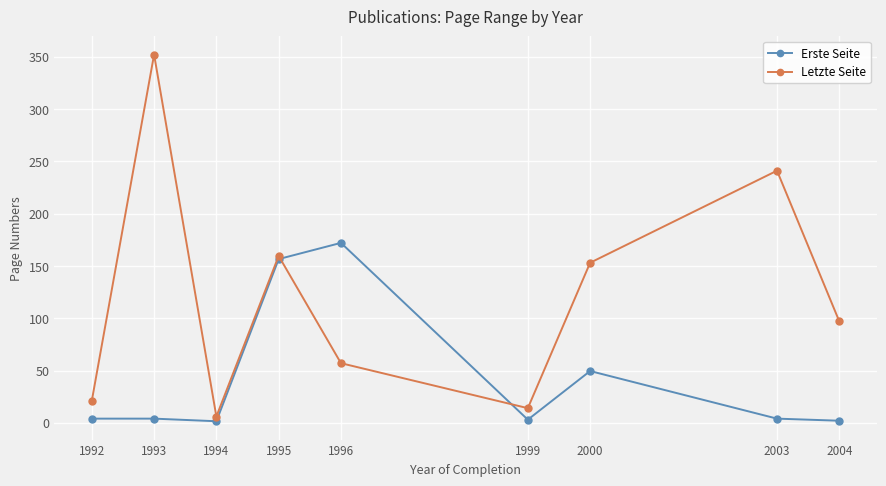

True or false: Letzte Seite has a value of 153.0 at 2000.

True